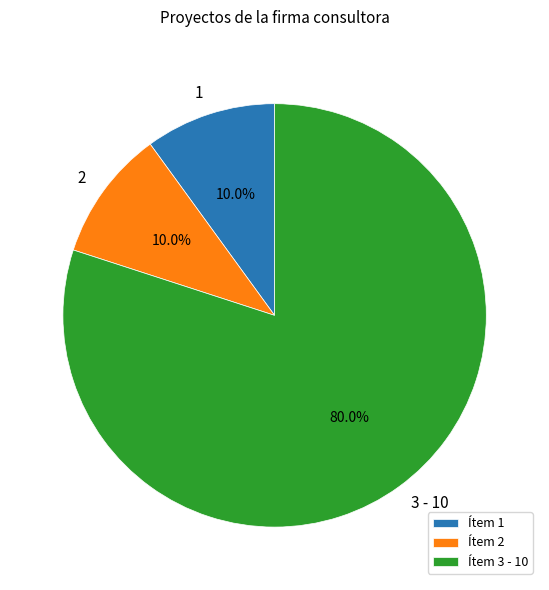

Is there any slice that represents more than half of the pie?

Yes